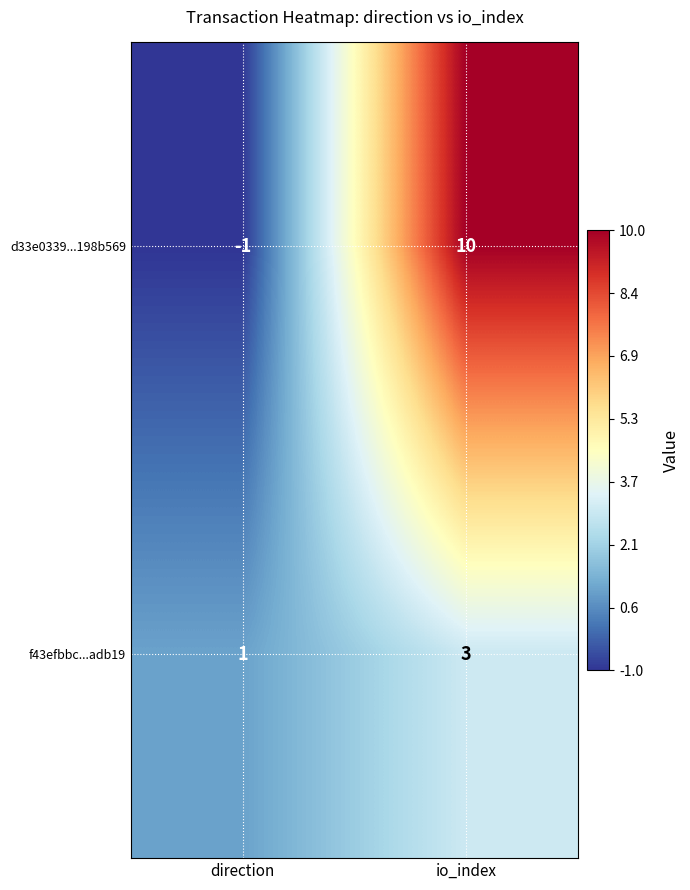

What is the difference between the maximum and minimum values in the d33e0339...198b569 series?

11